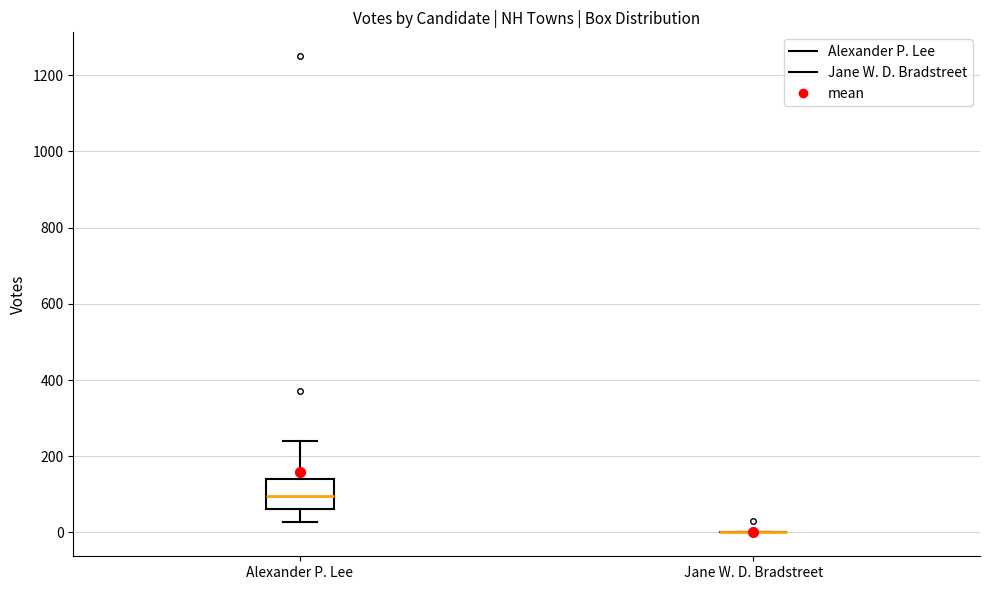

Reading left to right, read every box against the y-axis: the position of its median line, the range the box covers, and the ends of its whiskers. The values are not printed on the chart, so give them approximately, as read against the axis.

Alexander P. Lee: median 100, box 60 to 140, whiskers 20 to 240
Jane W. D. Bradstreet: box collapsed to a line at 0, whiskers 0 to 0